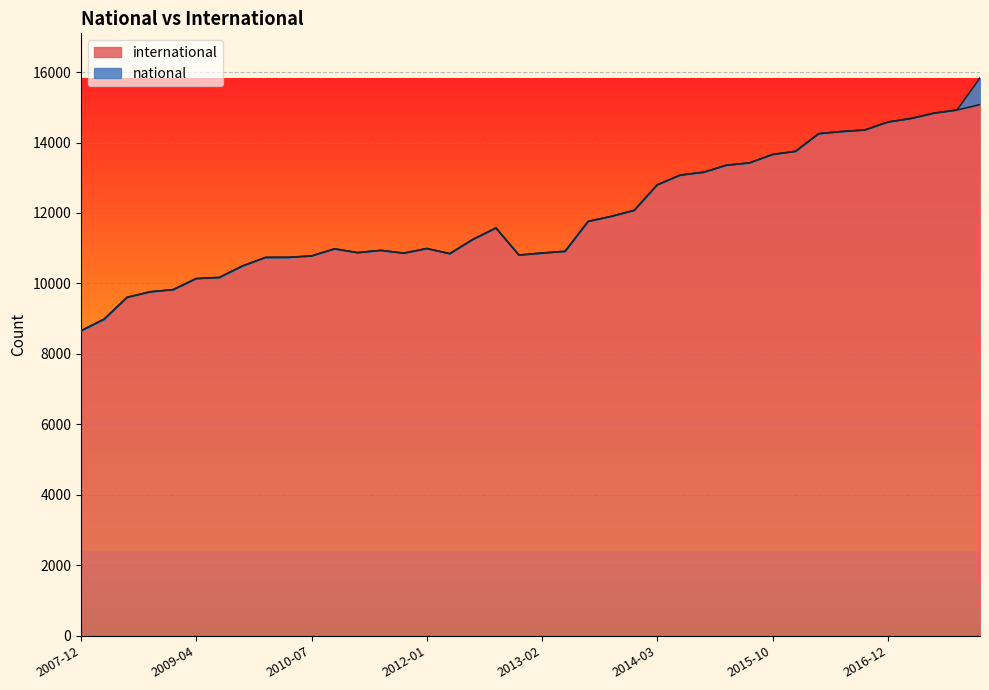

What are all the series names shown in the legend?

international, national